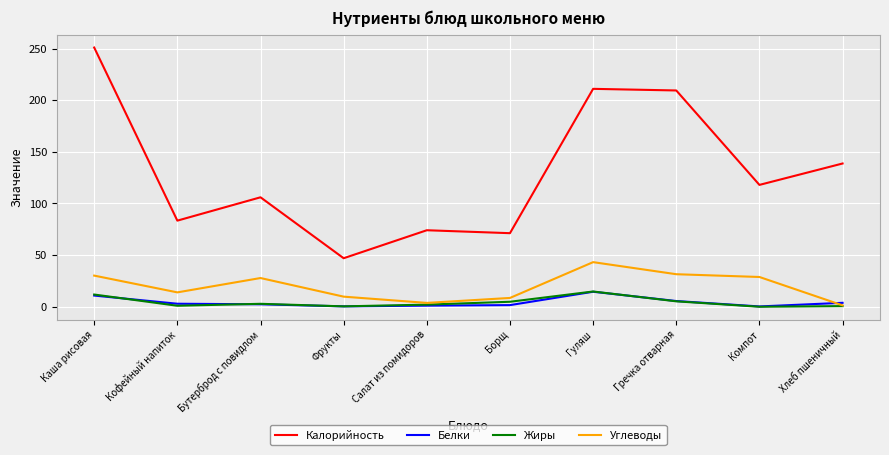

Which category has the highest value across all series?

Каша рисовая